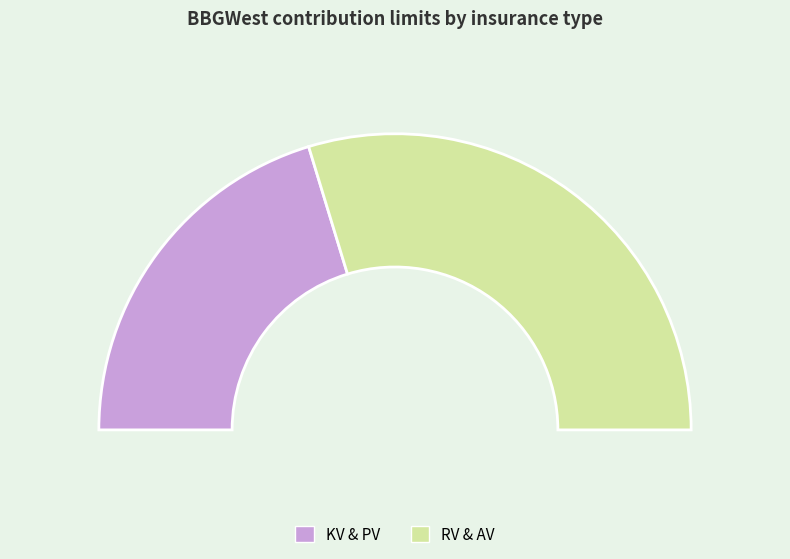

What percentage is the RV & AV slice, to the nearest percent?

59%